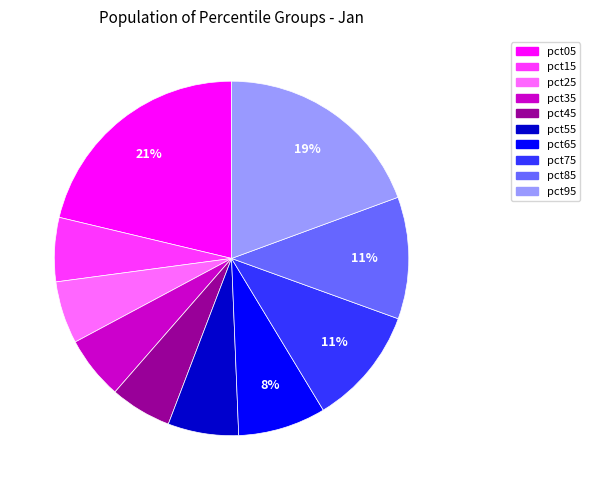

True or false: pct25 accounts for 1% of the total.

False